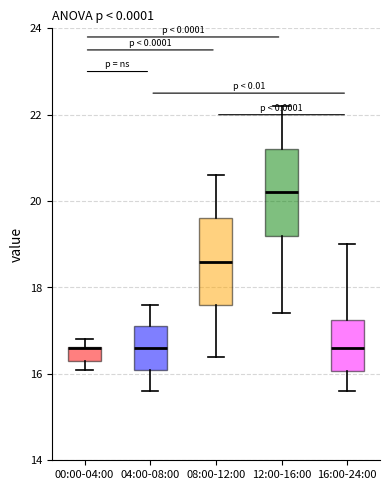

Reading left to right, read every box against the y-axis: the position of its median line, the range the box covers, and the ends of its whiskers. The values are not printed on the chart, so give them approximately, as read against the axis.

00:00-04:00: median 16.6 (drawn on the box's upper edge), box 16.4 to 16.6, whiskers 16.2 to 16.8
04:00-08:00: median 16.6, box 16.2 to 17.2, whiskers 15.6 to 17.6
08:00-12:00: median 18.6, box 17.6 to 19.6, whiskers 16.4 to 20.6
12:00-16:00: median 20.2, box 19.2 to 21.2, whiskers 17.4 to 22.2
16:00-24:00: median 16.6, box 16.0 to 17.2, whiskers 15.6 to 19.0